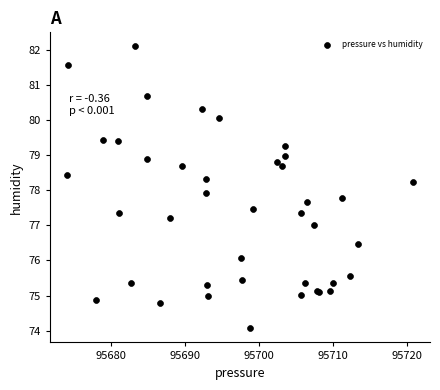

What Y value in the scatter plot is closest to 78?

77.9